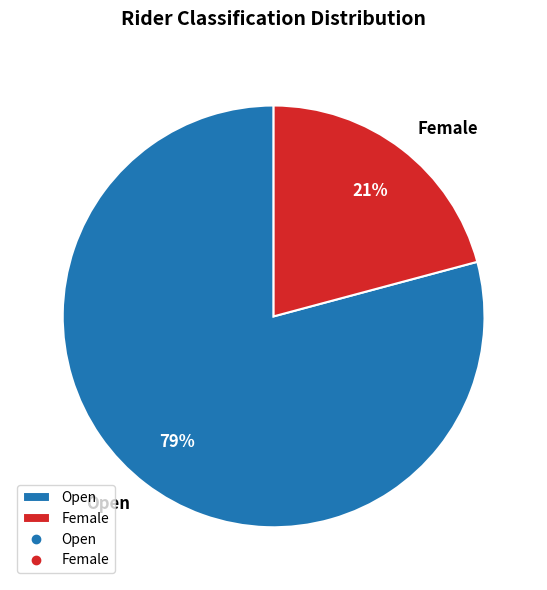

The Open slice represents 74% of the pie. True or false?

False